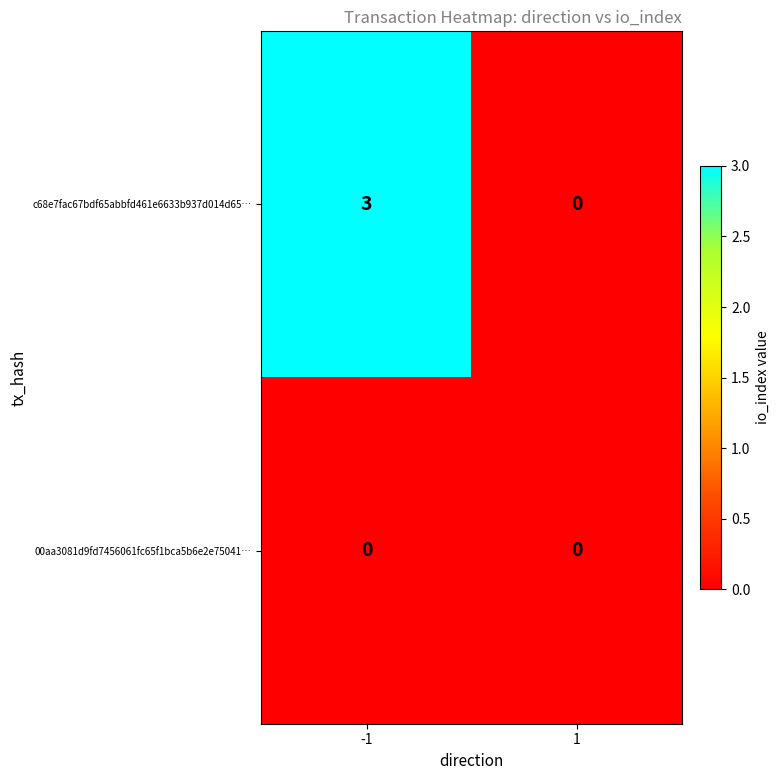

Rank the categories by c68e7fac67bdf65abbfd461e6633b937d014d65… value from lowest to highest.

1, -1